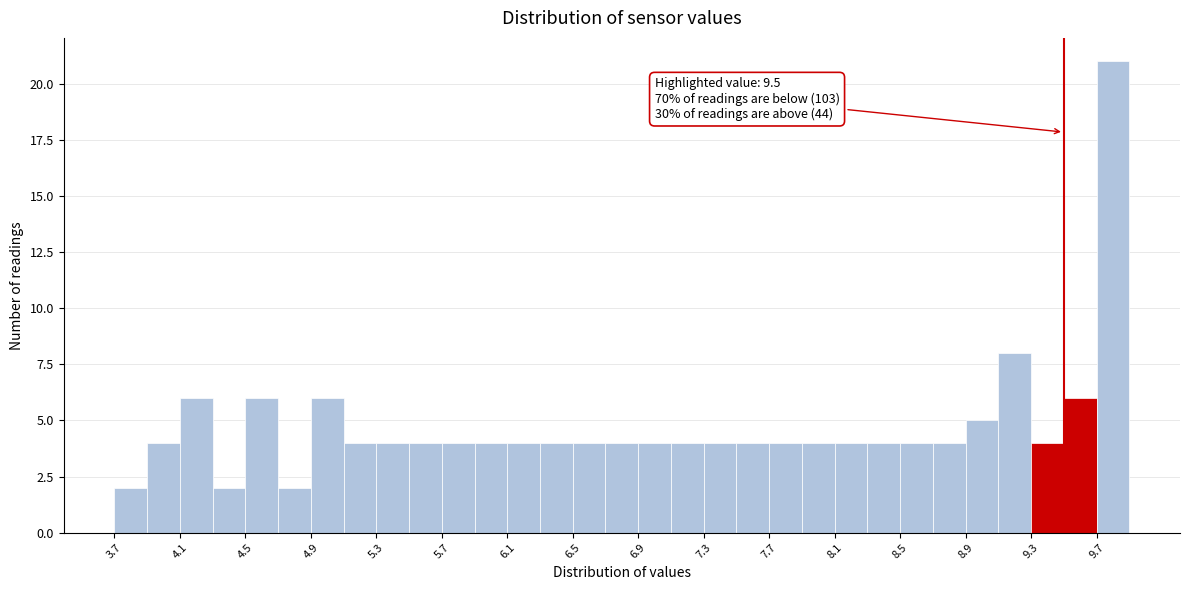

Over which range of the x-axis is the bar tallest?

9.7 to 9.9